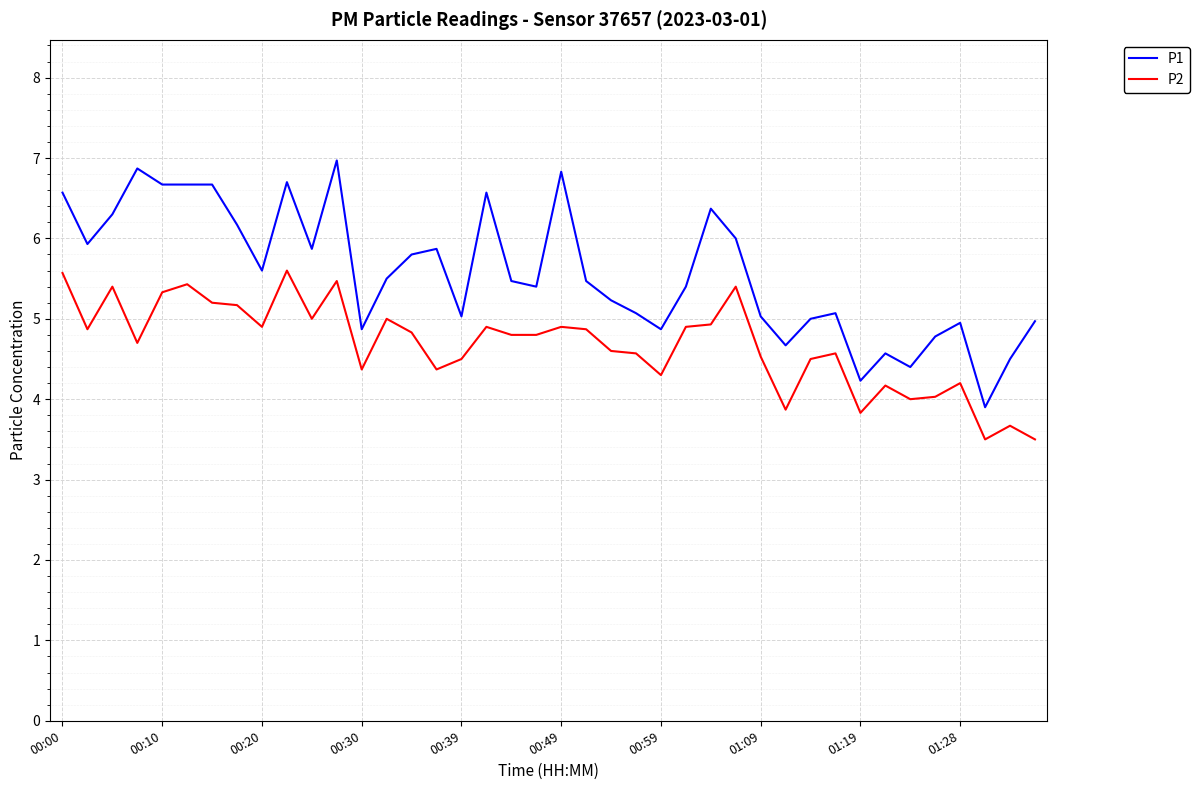

What is the minimum value shown in the chart?

3.5